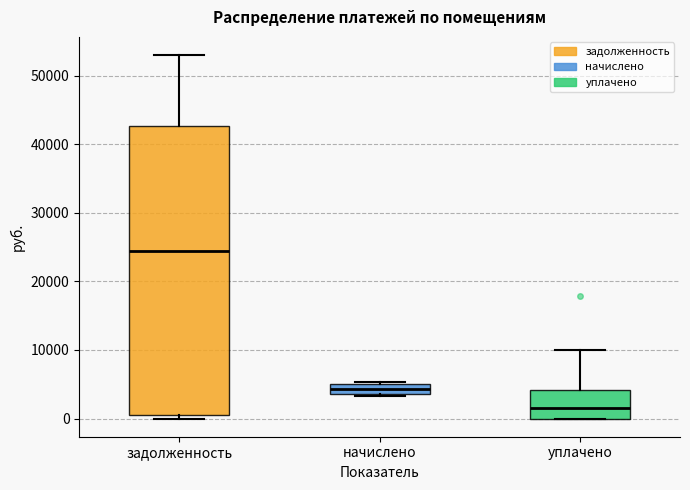

Where does the median line of the box for задолженность sit on the y-axis? The values are not printed on the chart, so give them approximately, as read against the axis.

24000